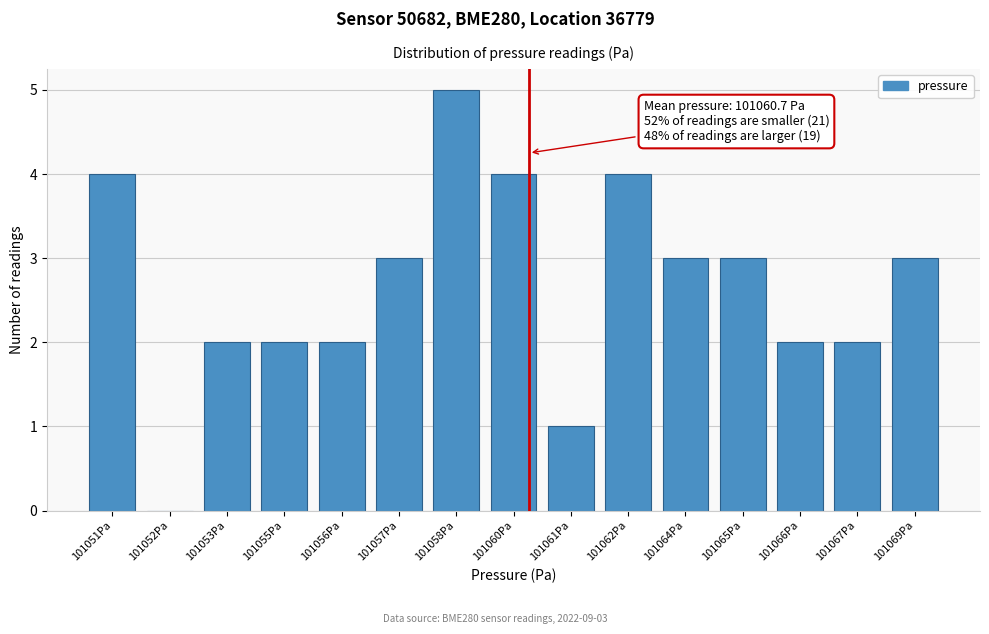

Reading right to left, extract all data points from this chart.

101069Pa=3	101067Pa=2	101066Pa=2	101065Pa=3	101064Pa=3	101062Pa=4	101061Pa=1	101060Pa=4	101058Pa=5	101057Pa=3	101056Pa=2	101055Pa=2	101053Pa=2	101052Pa=0	101051Pa=4